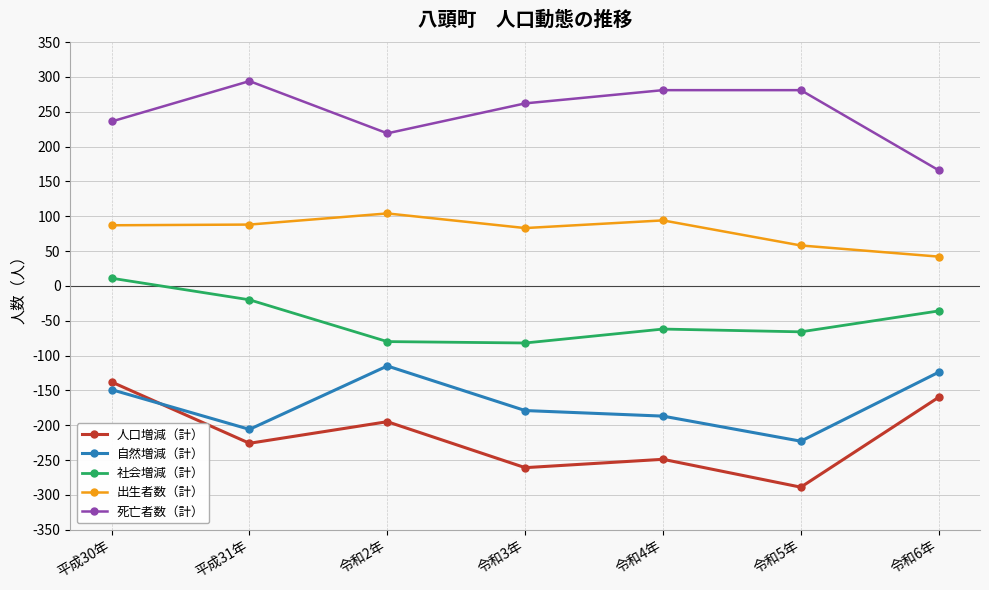

Where is 社会増減（計） nearest to the value -35?

令和6年